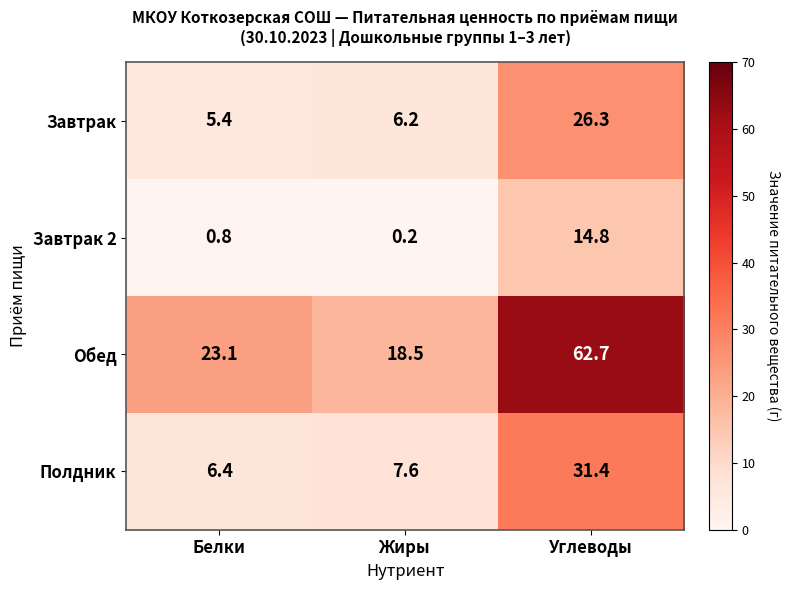

Reading left to right, extract all data points from this chart.

Завтрак: Белки=5.4	Жиры=6.2	Углеводы=26.3
Завтрак 2: Белки=0.8	Жиры=0.2	Углеводы=14.8
Обед: Белки=23.1	Жиры=18.5	Углеводы=62.7
Полдник: Белки=6.4	Жиры=7.6	Углеводы=31.4